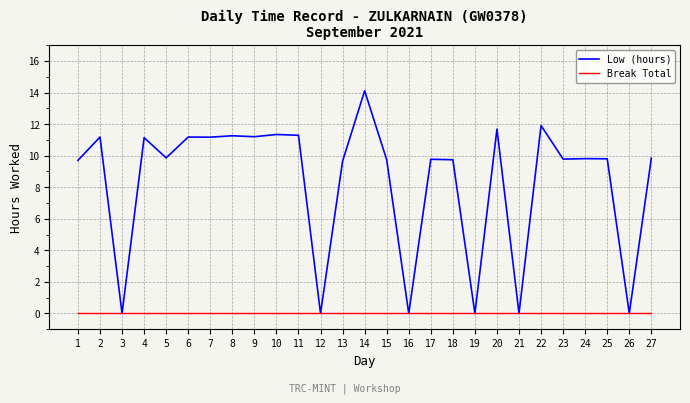

Rank the series at 6 from highest to lowest value.

Low (hours), Break Total